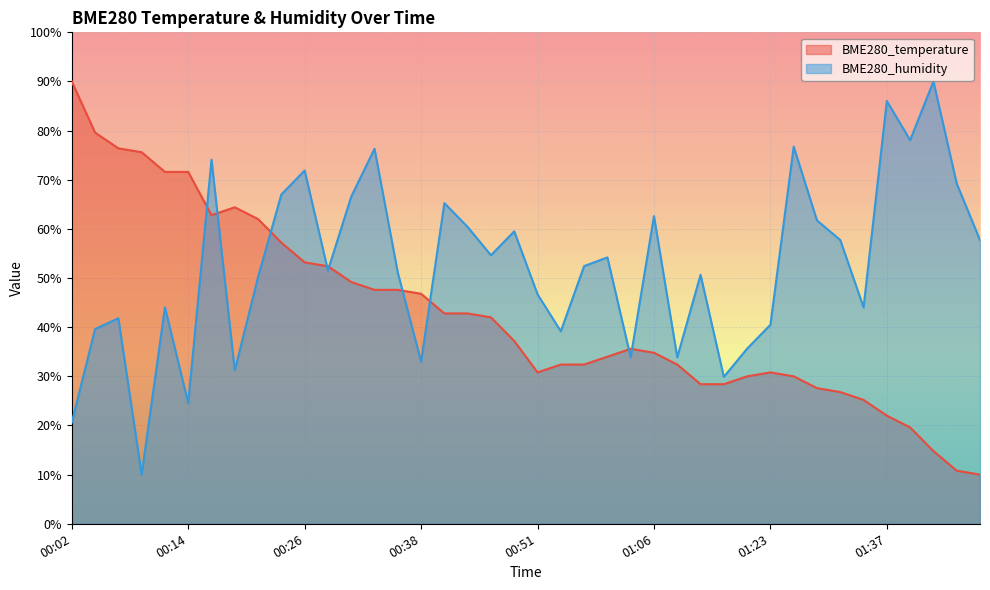

Where is BME280_humidity nearest to the value 50?

00:21